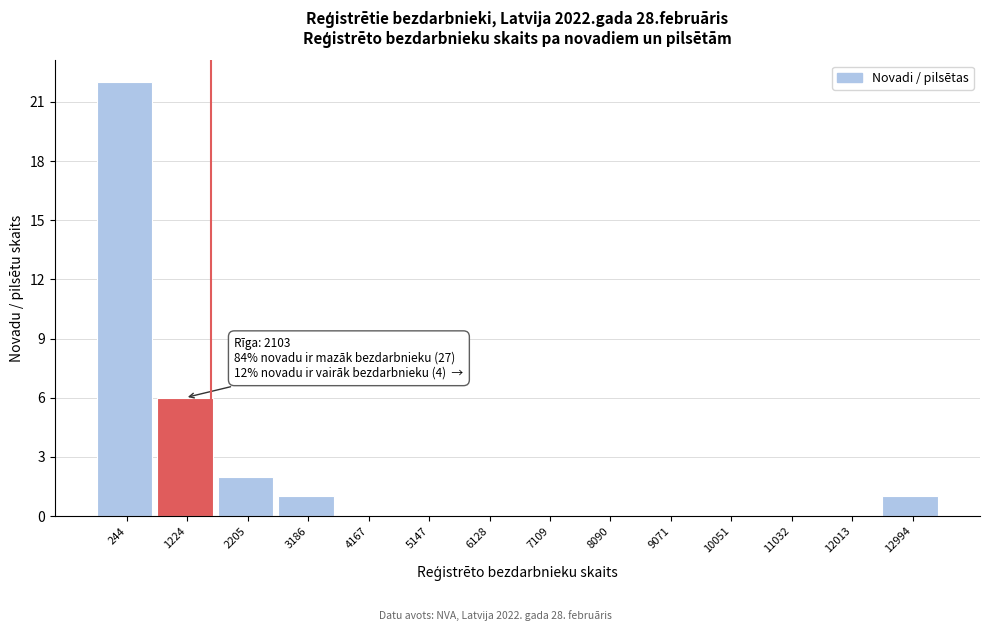

Reading left to right, transcribe all the data shown in this chart.

244=22	1224=6	2205=2	3186=1	4167=0	5147=0	6128=0	7109=0	8090=0	9071=0	10051=0	11032=0	12013=0	12994=1